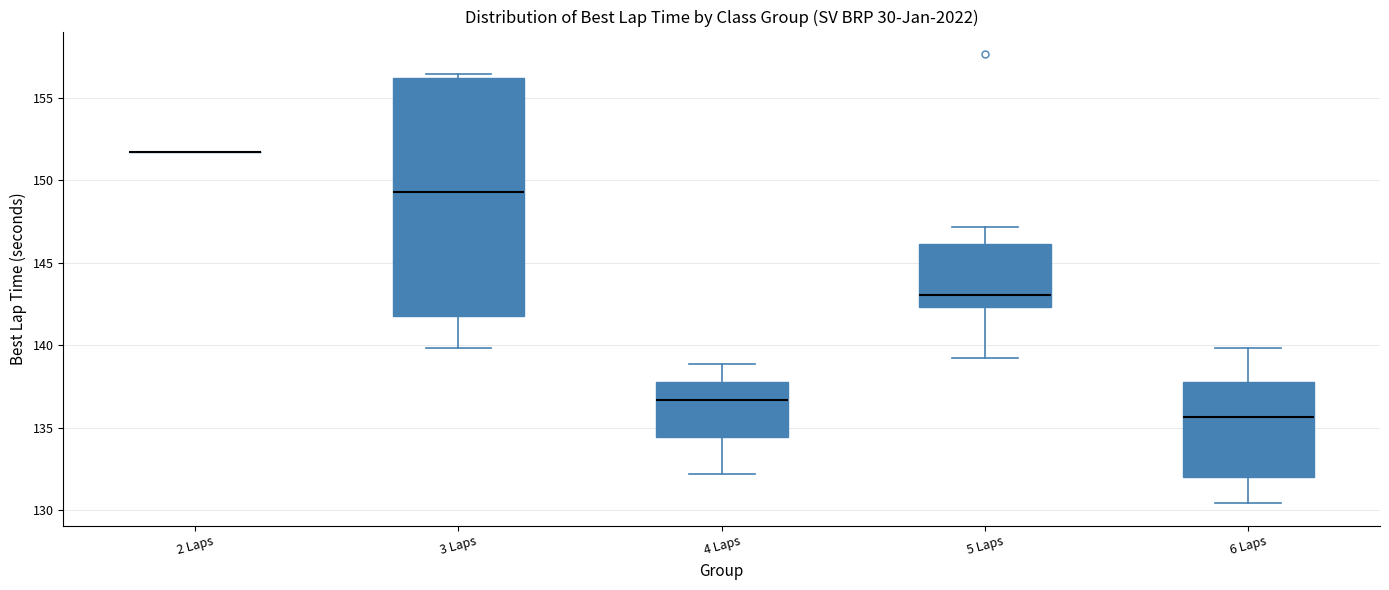

Where does the lower whisker of the box for 5 Laps end on the y-axis? The values are not printed on the chart, so give them approximately, as read against the axis.

139.0